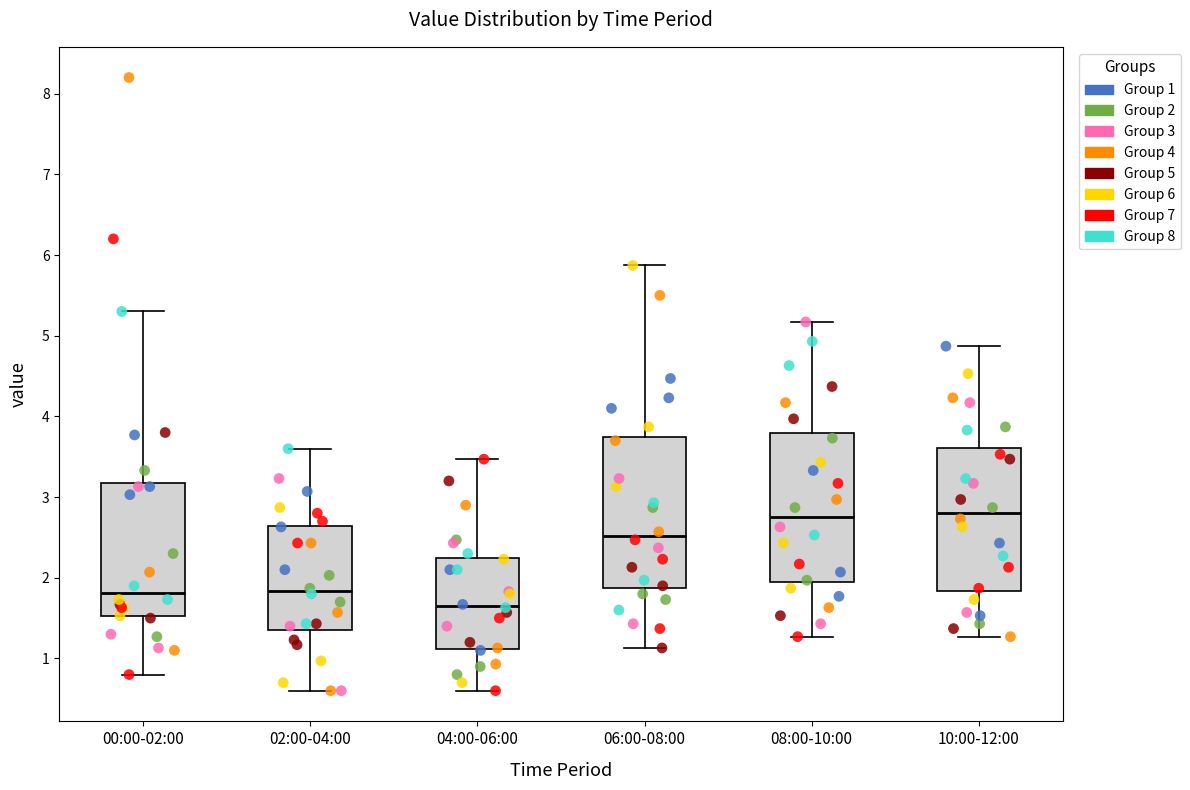

Where is the lower edge of the box for 10:00-12:00 on the y-axis? The values are not printed on the chart, so give them approximately, as read against the axis.

1.8